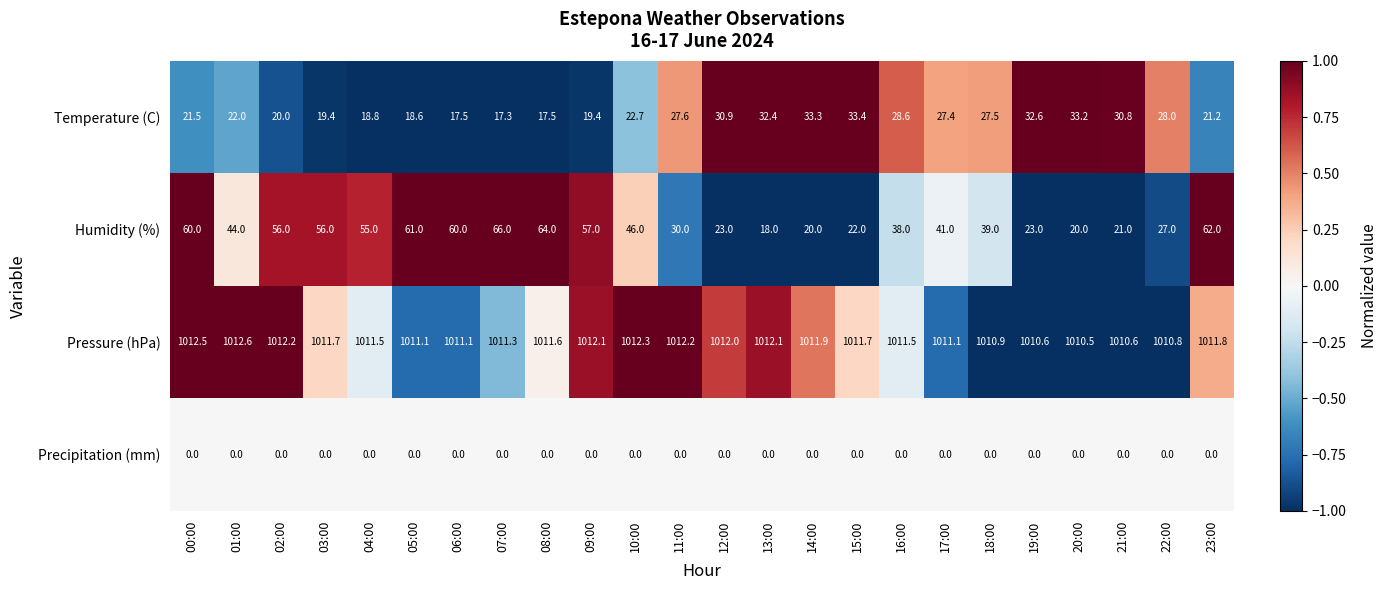

At which category is the sum across all series the highest?

23:00